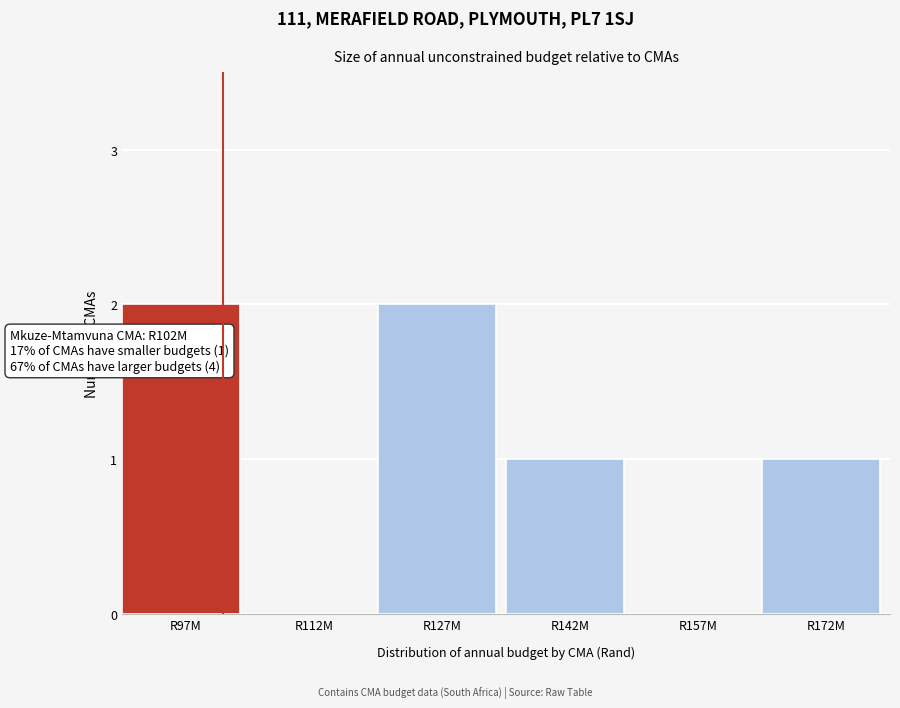

Reading right to left, extract all data points from this chart.

R172M=1	R157M=0	R142M=1	R127M=2	R112M=0	R97M=2